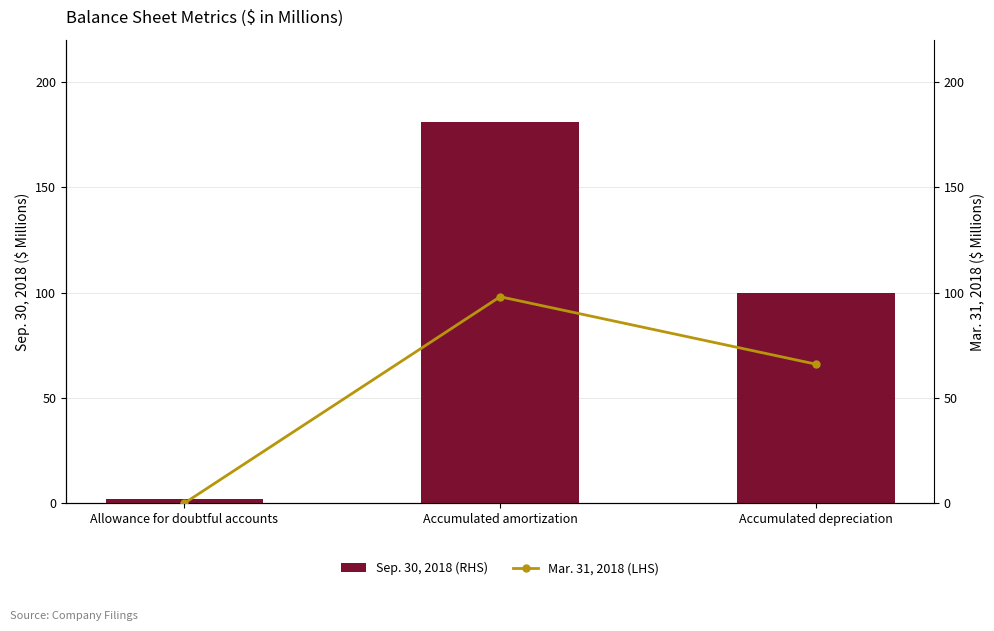

The value of Sep. 30, 2018 (RHS) at Accumulated depreciation is 43. True or false?

False